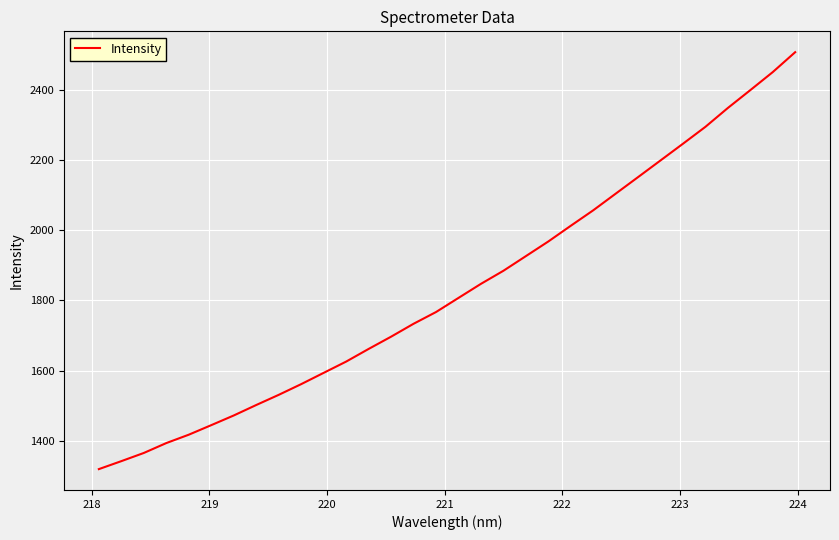

What is the difference between the maximum and second lowest values?

1164.5